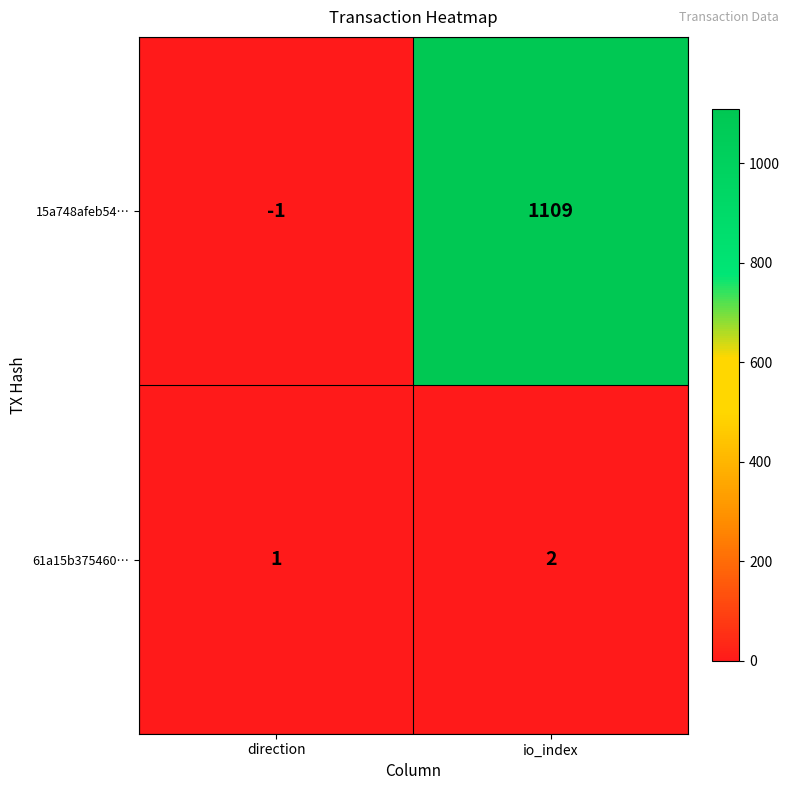

At which category is the sum across all series the highest?

io_index